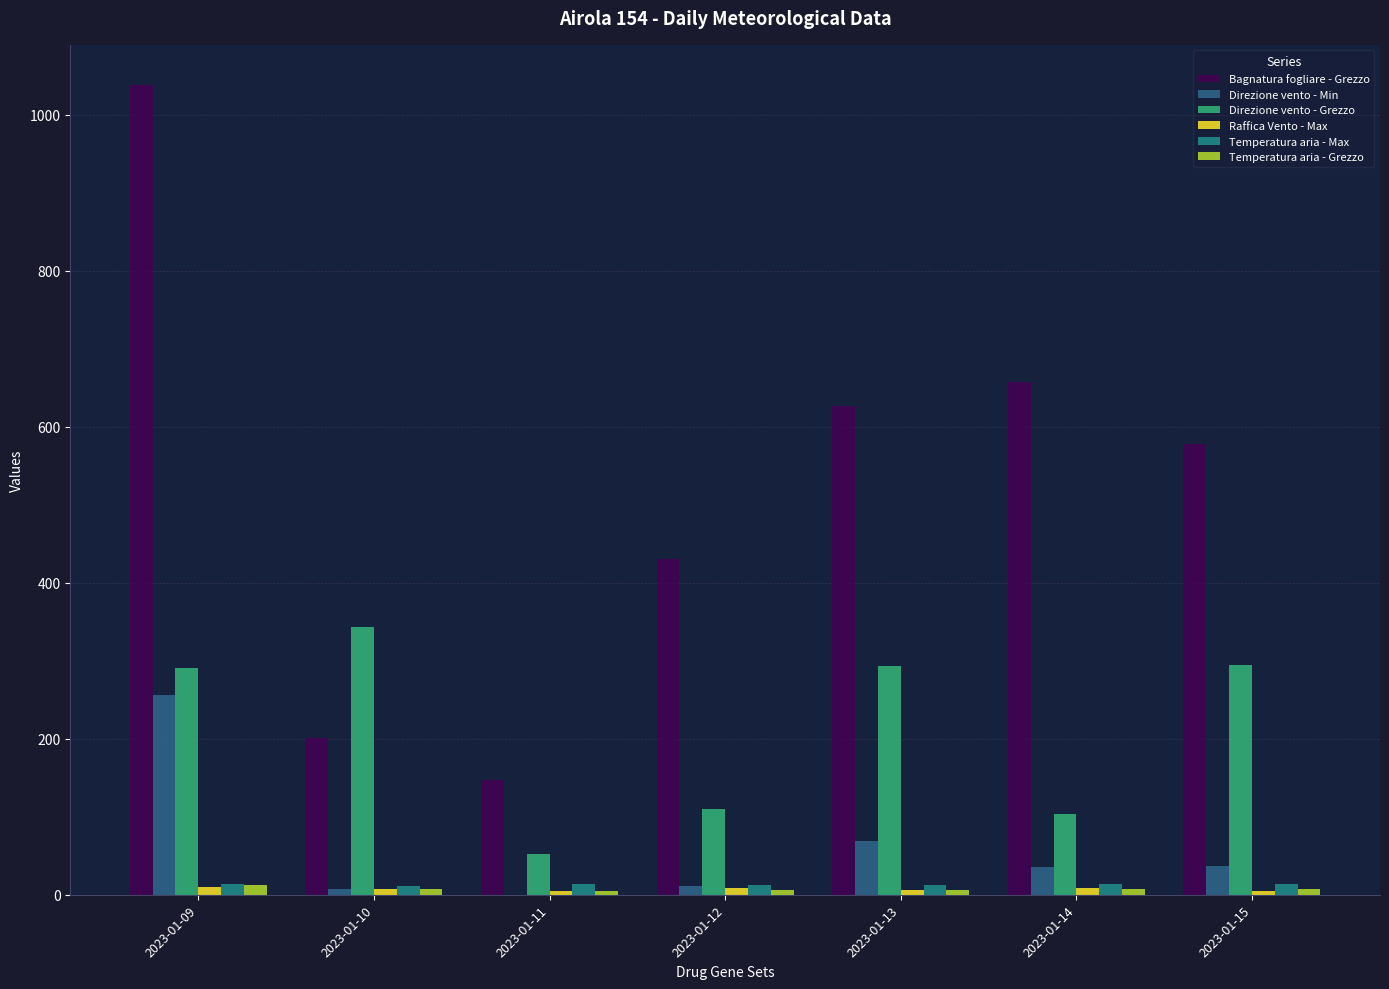

Where is Bagnatura fogliare - Grezzo nearest to the value 592?

2023-01-15